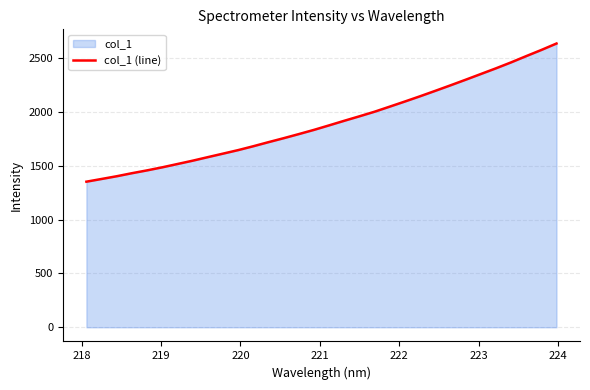

What is the maximum value shown in the chart?

2638.0